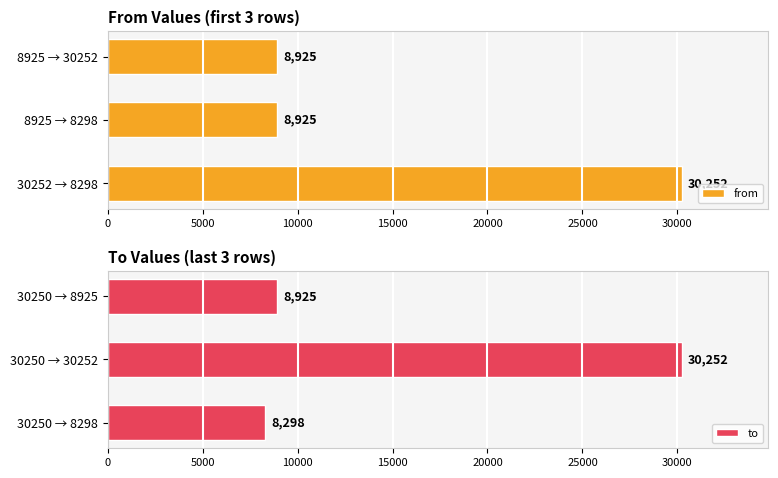

Are the bars horizontal?

Yes